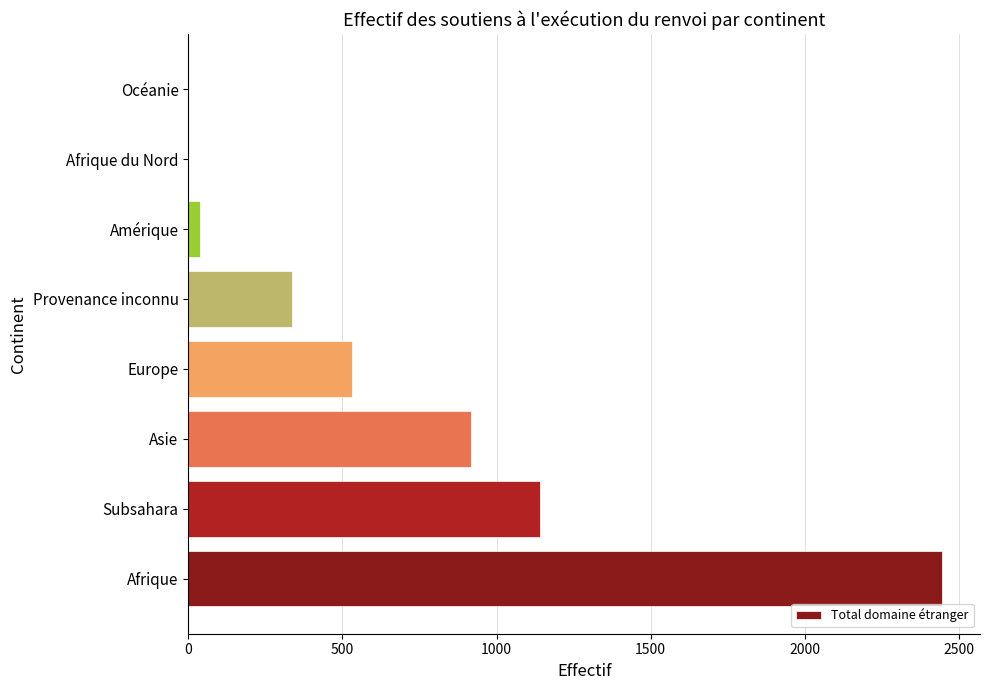

The value at Provenance inconnu is 510. True or false?

False